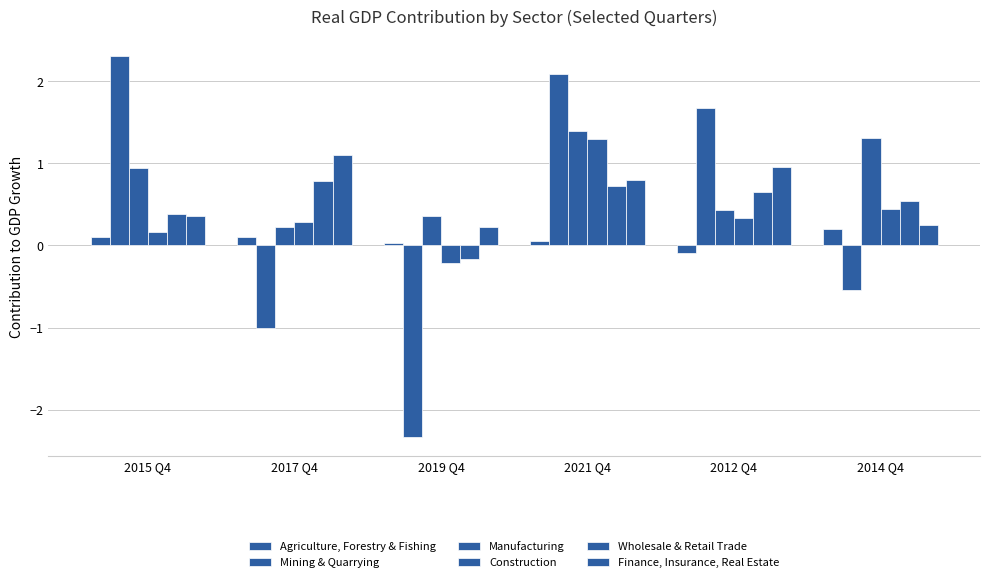

Count the number of categories in the chart.

6